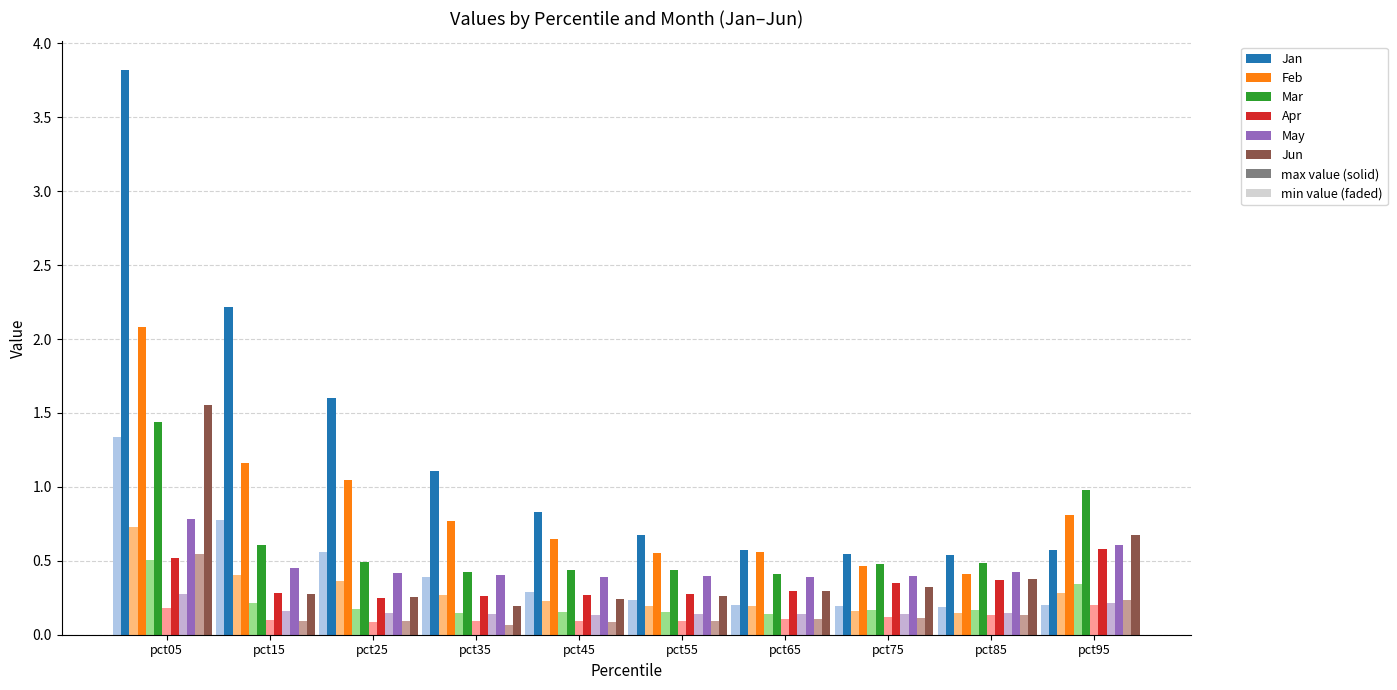

What is the total value across all series at pct65?

3.4